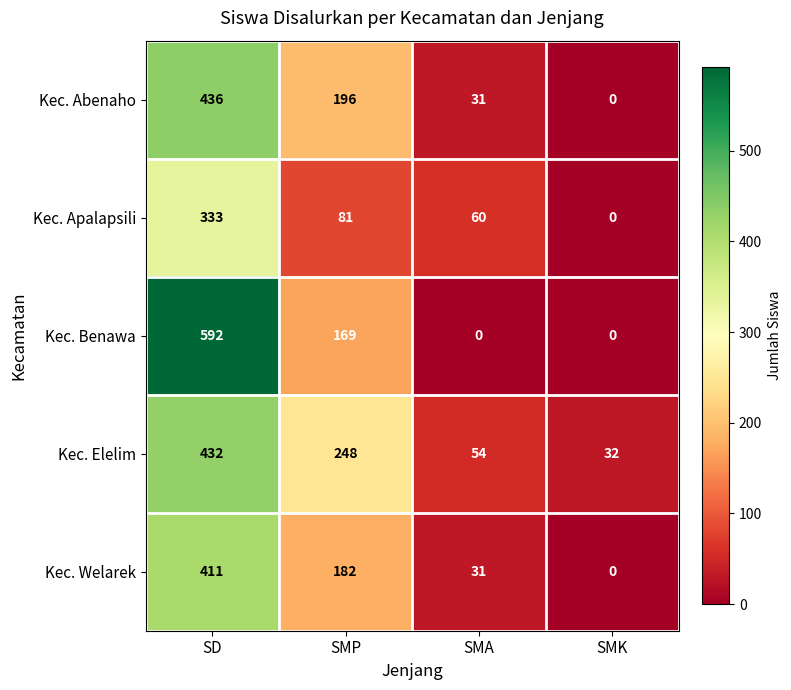

What is the spread (max minus min) of values at SMA?

60